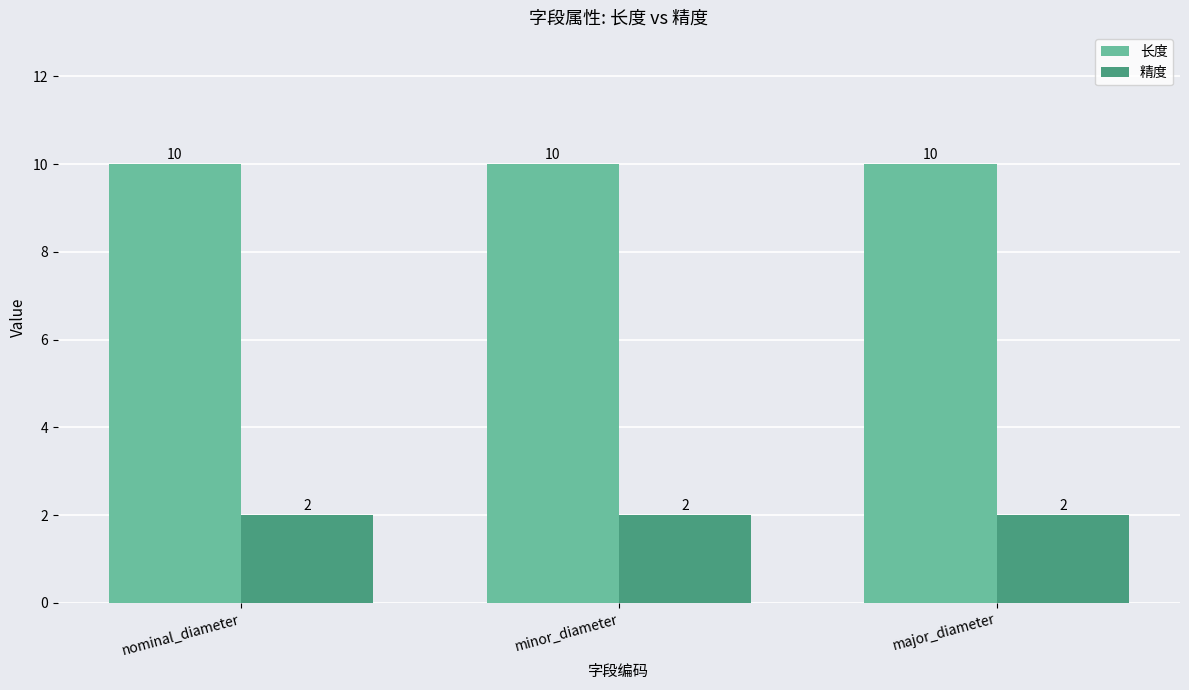

Reading left to right, transcribe all the data shown in this chart.

长度: 10	10	10
精度: 2	2	2